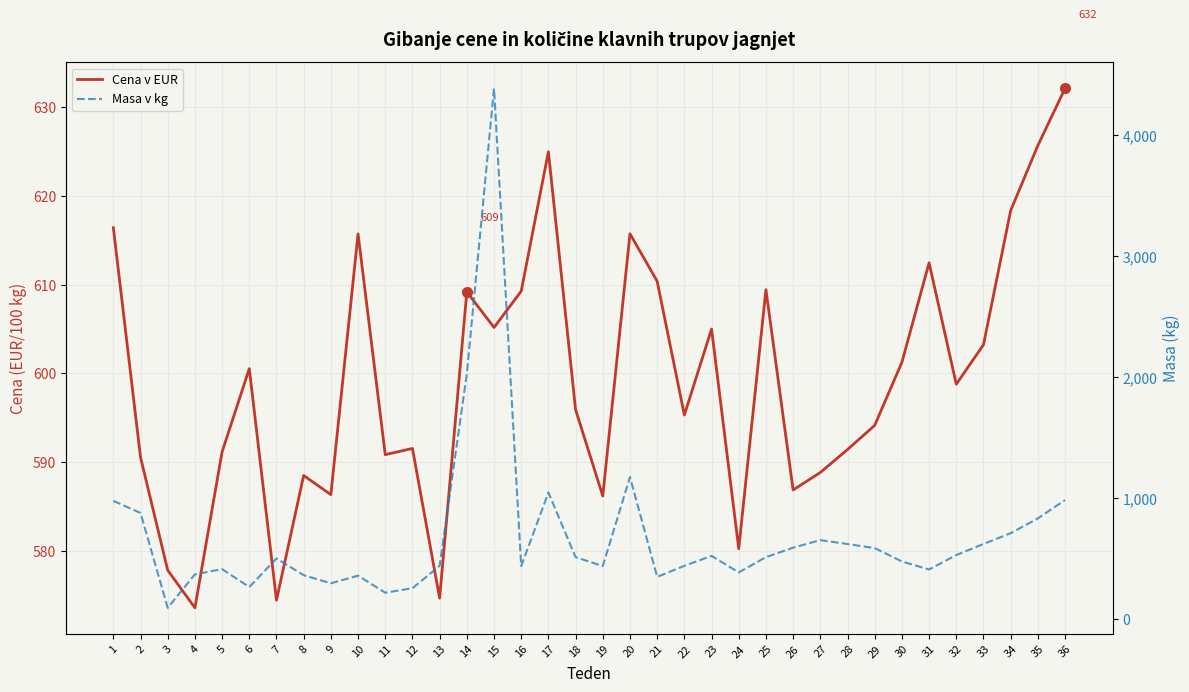

Is it true that Masa v kg equals 144.6 at 31?

False